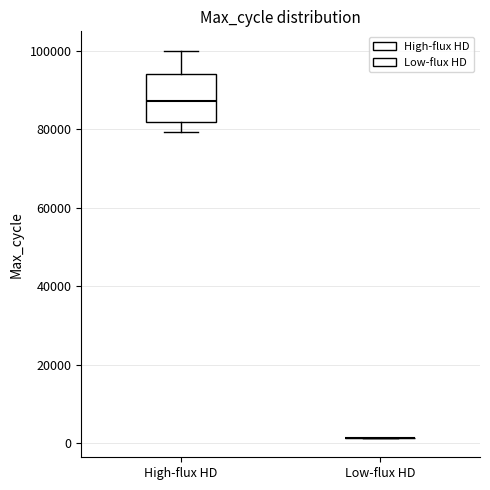

Reading left to right, read every box against the y-axis: the position of its median line, the range the box covers, and the ends of its whiskers. The values are not printed on the chart, so give them approximately, as read against the axis.

High-flux HD: median 88000, box 82000 to 94000, whiskers 80000 to 100000
Low-flux HD: box collapsed to a line at 2000, whiskers 2000 to 2000